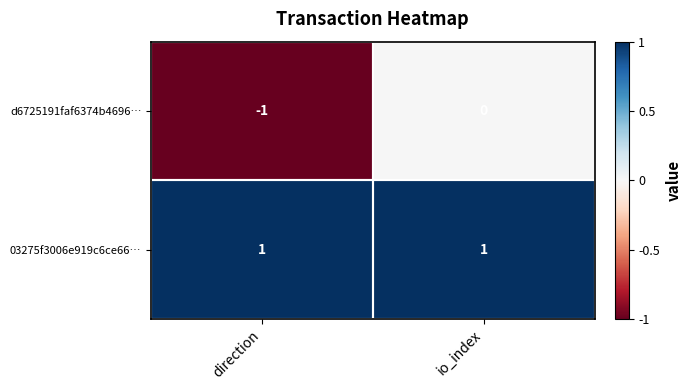

At which category does the chart reach its minimum across all series?

direction